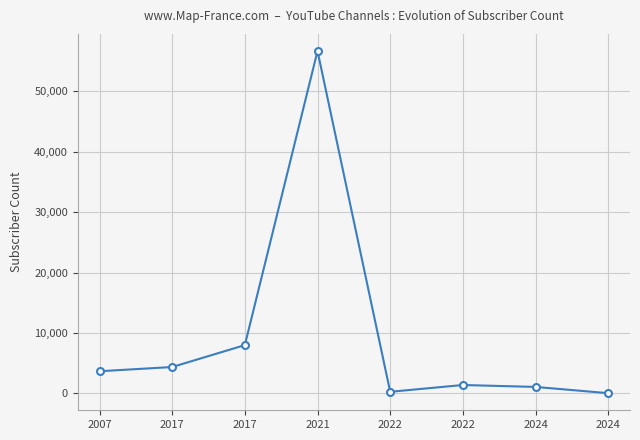

List the labels in order of value, smallest first.

2024, 2022, 2024, 2022, 2007, 2017, 2017, 2021